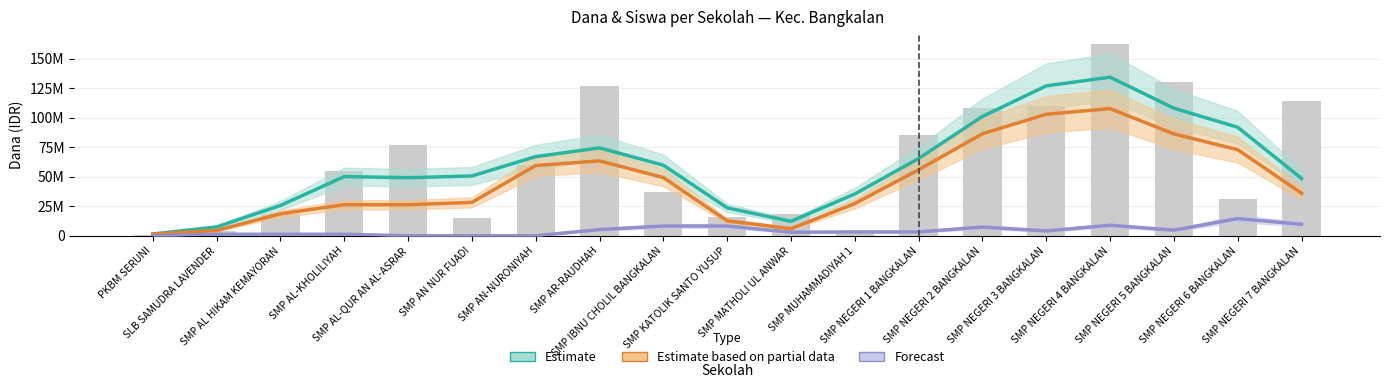

Where is Dana Disalurkan (raw) nearest to the value 81750000?

SMP NEGERI 1 BANGKALAN